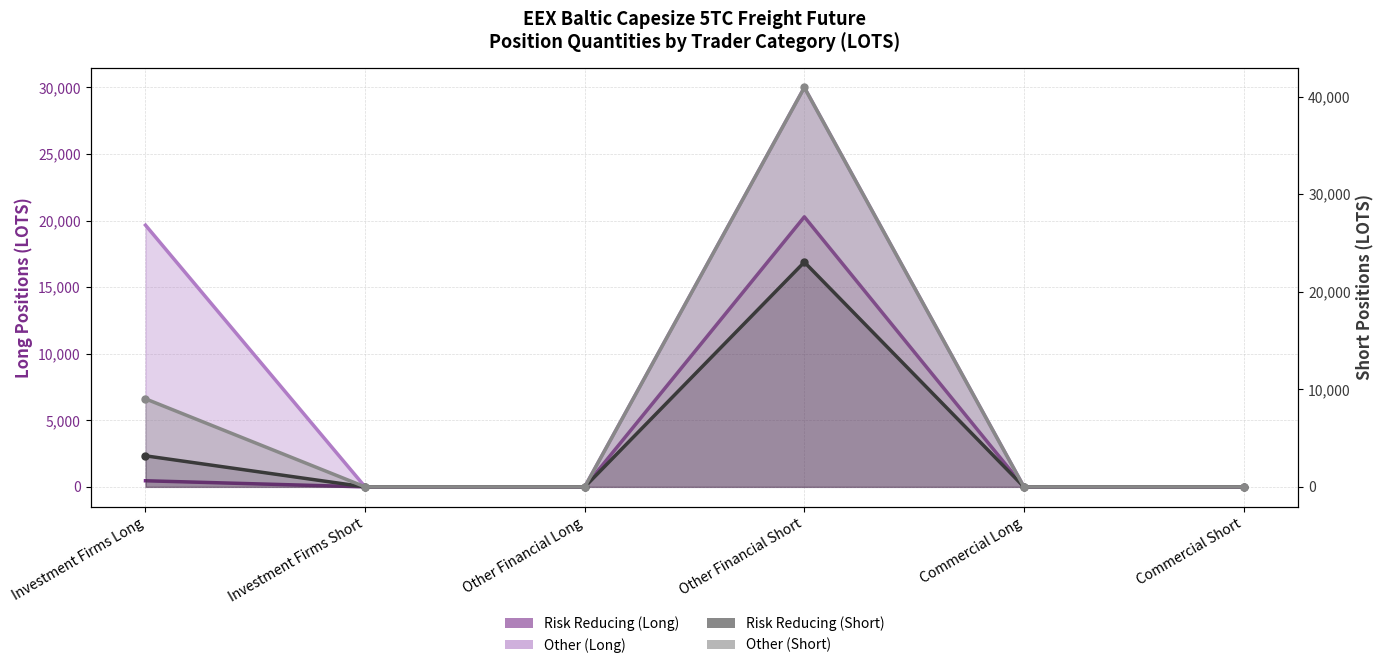

What is the difference between the Risk Reducing (Long) values at Investment Firms Long and Other Financial Short?

19818.6